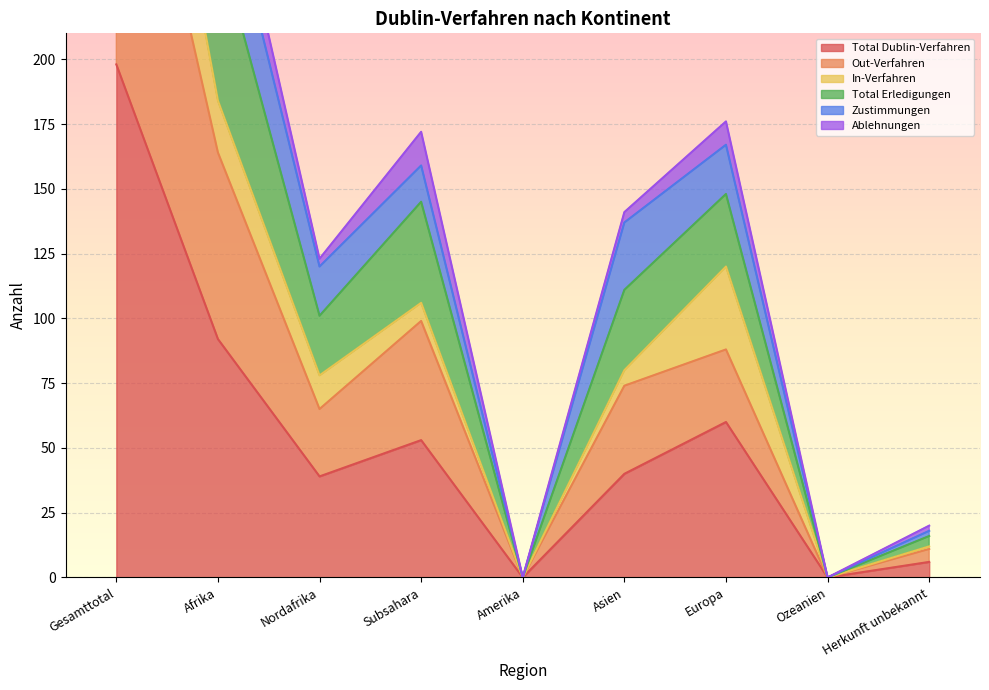

What position from the right is Amerika?

5